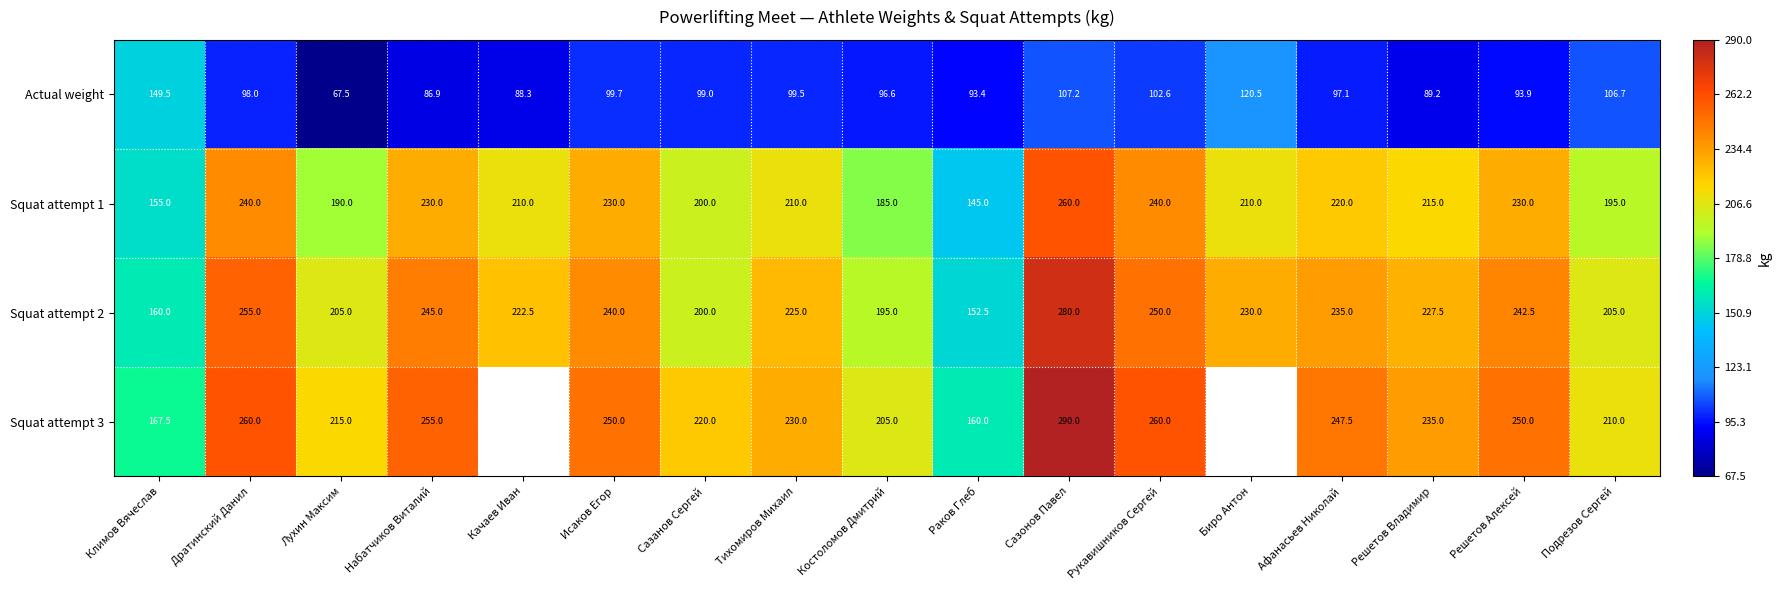

What is the difference between the highest and lowest values at Лухин Максим?

147.5